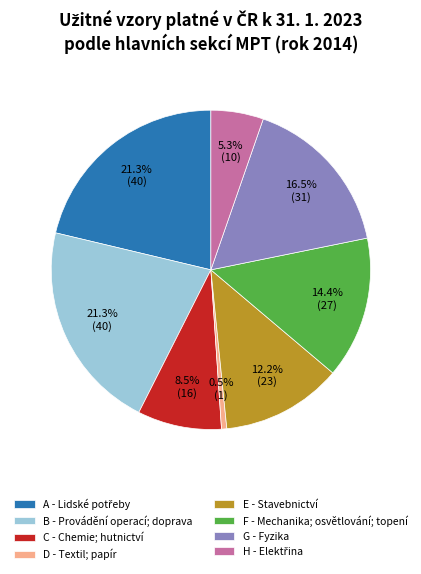

Is the sum of E - Stavebnictví and F - Mechanika; osvětlování; topení greater than half?

No